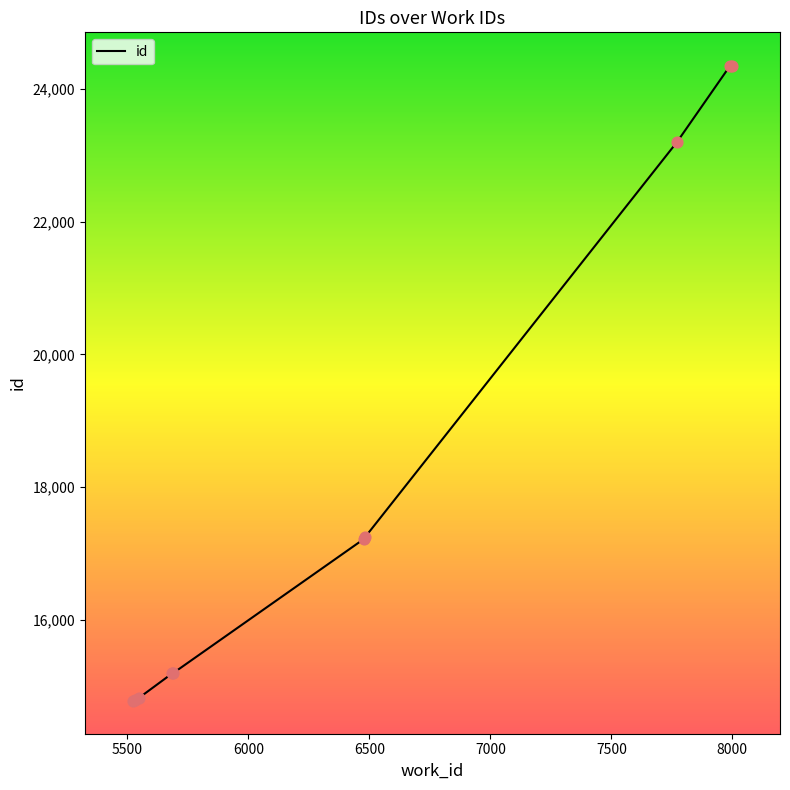

What is the minimum value shown in the chart?

14787